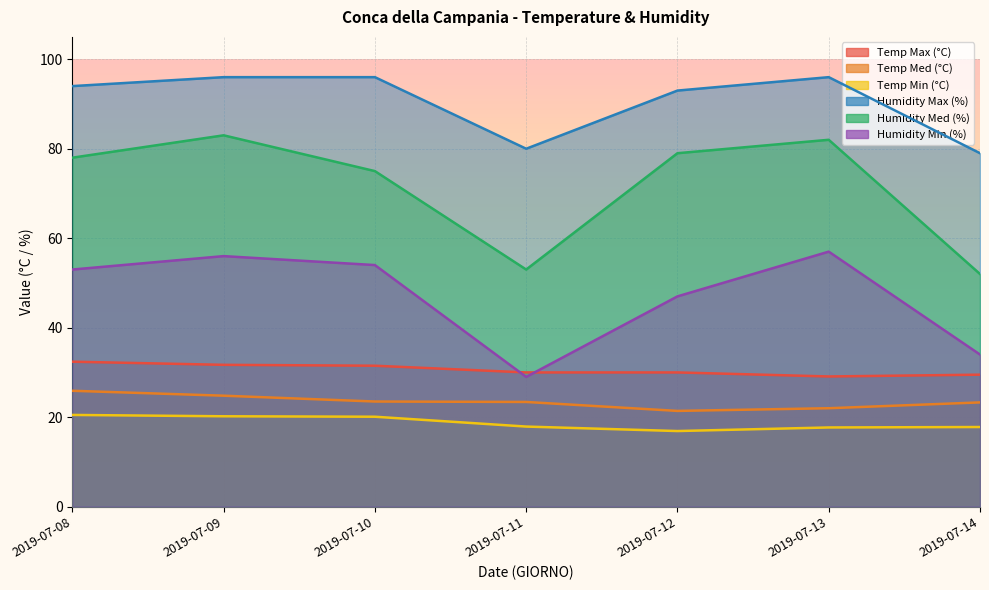

At 2019-07-14, list the series in order from smallest to largest.

Temp Min (°C), Temp Med (°C), Temp Max (°C), Humidity Min (%), Humidity Med (%), Humidity Max (%)